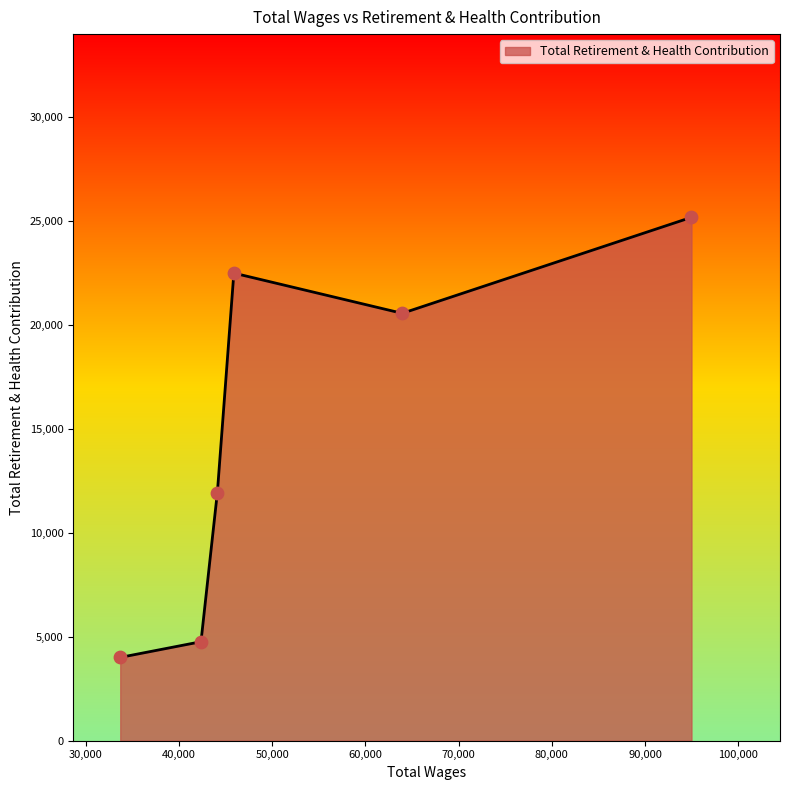

What is the difference between the second highest and second lowest values?

17728